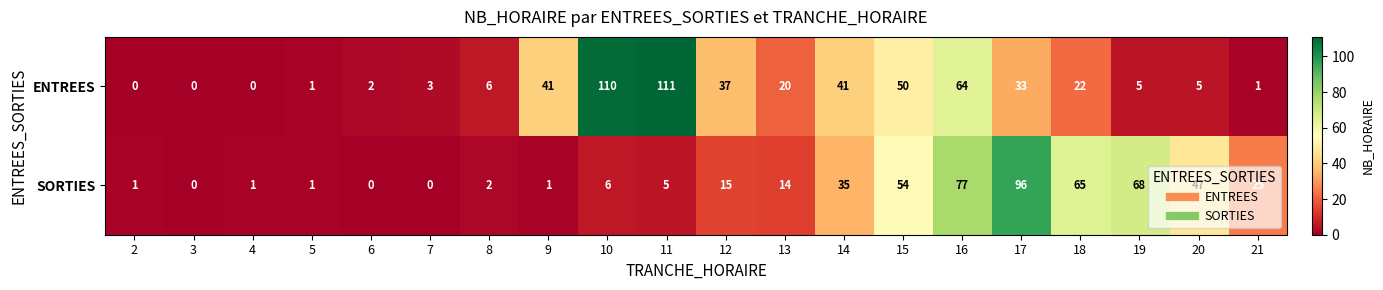

What is the sum of all ENTREES values?

552